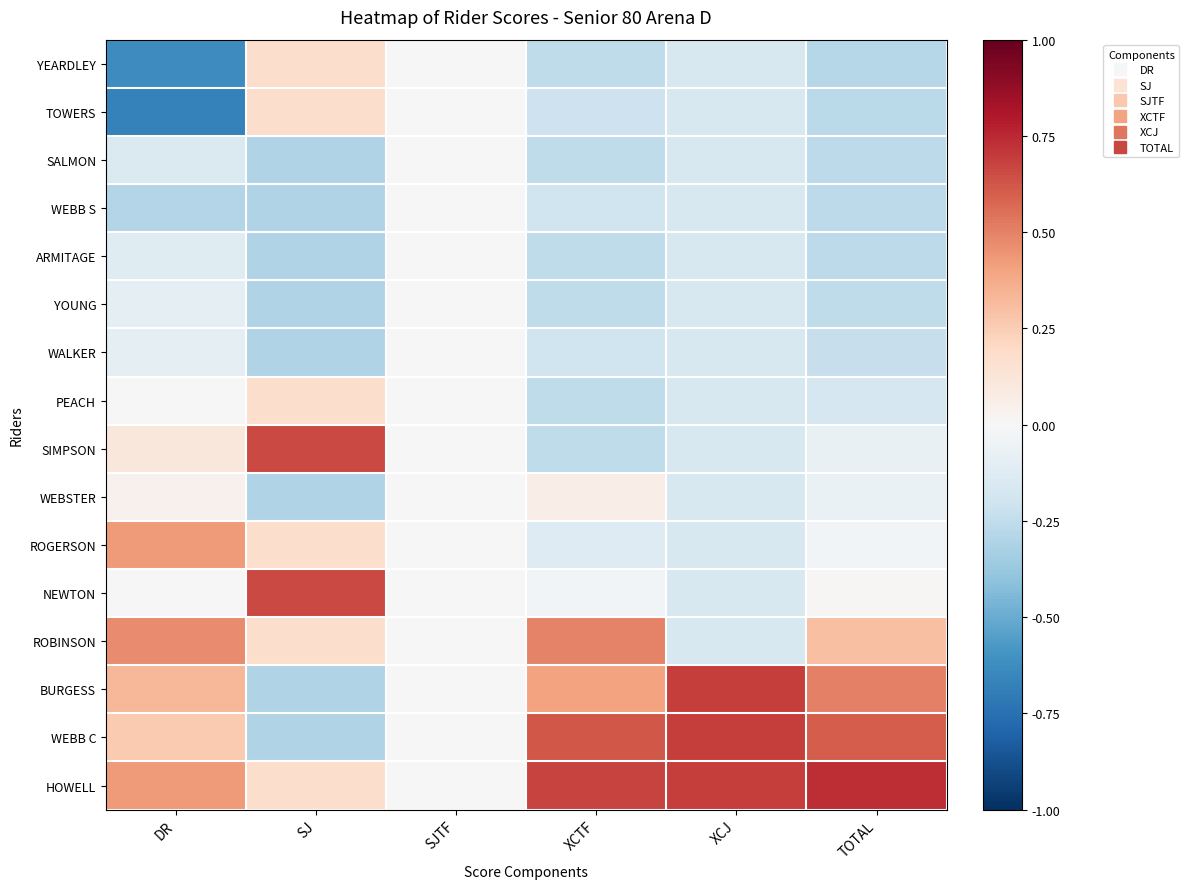

Reading left to right, transcribe all the data shown in this chart.

YEARDLEY: DR=-0.6	SJ=0.2	SJTF=0.0	XCTF=-0.3	XCJ=-0.2	TOTAL=-0.3
TOWERS: DR=-0.7	SJ=0.2	SJTF=0.0	XCTF=-0.2	XCJ=-0.2	TOTAL=-0.3
SALMON: DR=-0.1	SJ=-0.3	SJTF=0.0	XCTF=-0.3	XCJ=-0.2	TOTAL=-0.3
WEBB S: DR=-0.3	SJ=-0.3	SJTF=0.0	XCTF=-0.2	XCJ=-0.2	TOTAL=-0.3
ARMITAGE: DR=-0.1	SJ=-0.3	SJTF=0.0	XCTF=-0.3	XCJ=-0.2	TOTAL=-0.3
YOUNG: DR=-0.1	SJ=-0.3	SJTF=0.0	XCTF=-0.3	XCJ=-0.2	TOTAL=-0.3
WALKER: DR=-0.1	SJ=-0.3	SJTF=0.0	XCTF=-0.2	XCJ=-0.2	TOTAL=-0.2
PEACH: DR=-0.0	SJ=0.2	SJTF=0.0	XCTF=-0.3	XCJ=-0.2	TOTAL=-0.2
SIMPSON: DR=0.1	SJ=0.7	SJTF=0.0	XCTF=-0.3	XCJ=-0.2	TOTAL=-0.1
WEBSTER: DR=0.0	SJ=-0.3	SJTF=0.0	XCTF=0.1	XCJ=-0.2	TOTAL=-0.1
ROGERSON: DR=0.4	SJ=0.2	SJTF=0.0	XCTF=-0.1	XCJ=-0.2	TOTAL=-0.0
NEWTON: DR=-0.0	SJ=0.7	SJTF=0.0	XCTF=-0.0	XCJ=-0.2	TOTAL=0.0
ROBINSON: DR=0.5	SJ=0.2	SJTF=0.0	XCTF=0.5	XCJ=-0.2	TOTAL=0.3
BURGESS: DR=0.3	SJ=-0.3	SJTF=0.0	XCTF=0.4	XCJ=0.7	TOTAL=0.5
WEBB C: DR=0.3	SJ=-0.3	SJTF=0.0	XCTF=0.6	XCJ=0.7	TOTAL=0.6
HOWELL: DR=0.4	SJ=0.2	SJTF=0.0	XCTF=0.7	XCJ=0.7	TOTAL=0.7